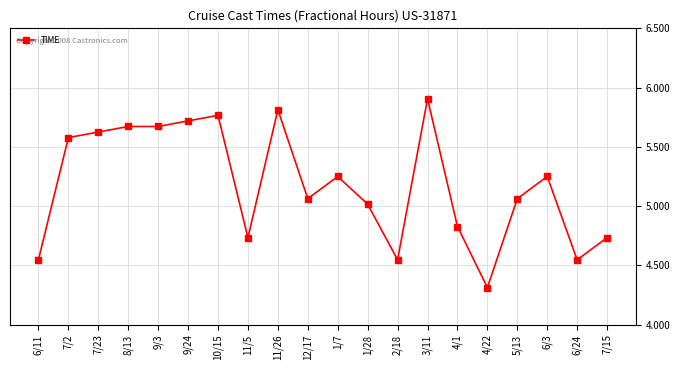

True or false: there are more than 0 points higher than both neighbors.

True